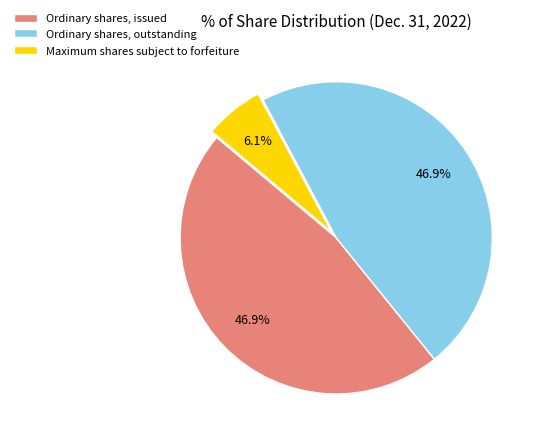

What is the smallest slice in the pie chart?

Maximum shares subject to forfeiture